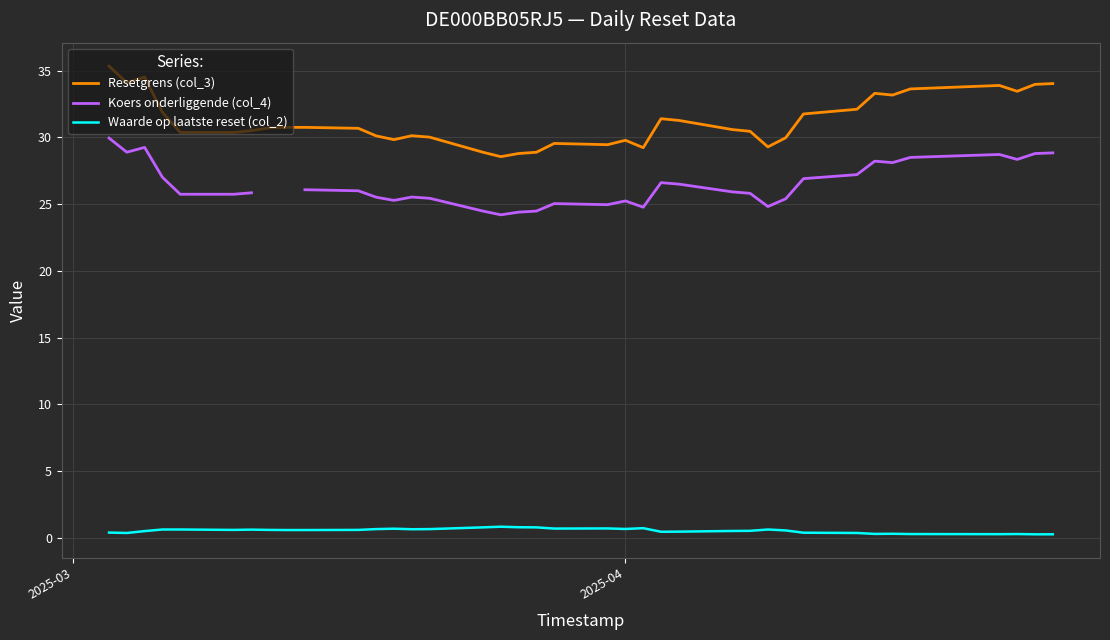

What is the greatest value displayed?

35.3